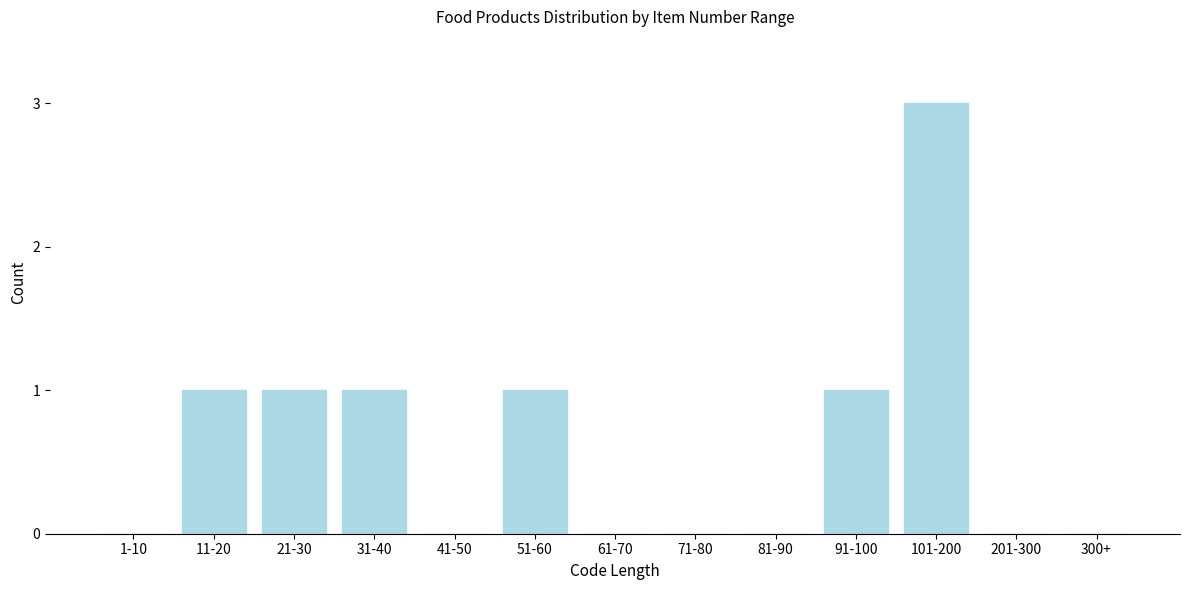

Reading right to left, extract all data points from this chart.

300+=0	201-300=0	101-200=3	91-100=1	81-90=0	71-80=0	61-70=0	51-60=1	41-50=0	31-40=1	21-30=1	11-20=1	1-10=0